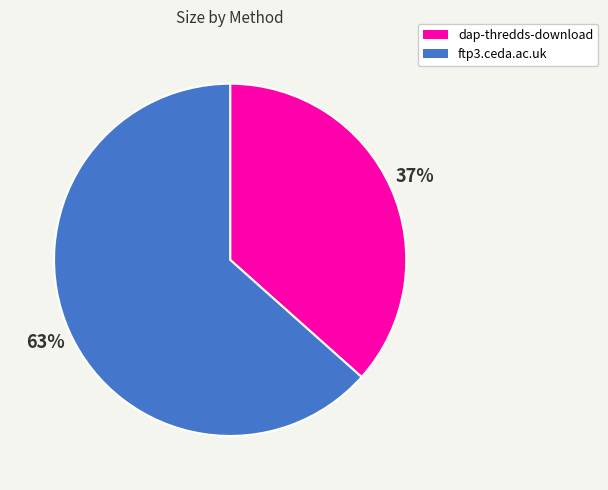

Is dap-thredds-download the majority of the pie?

No